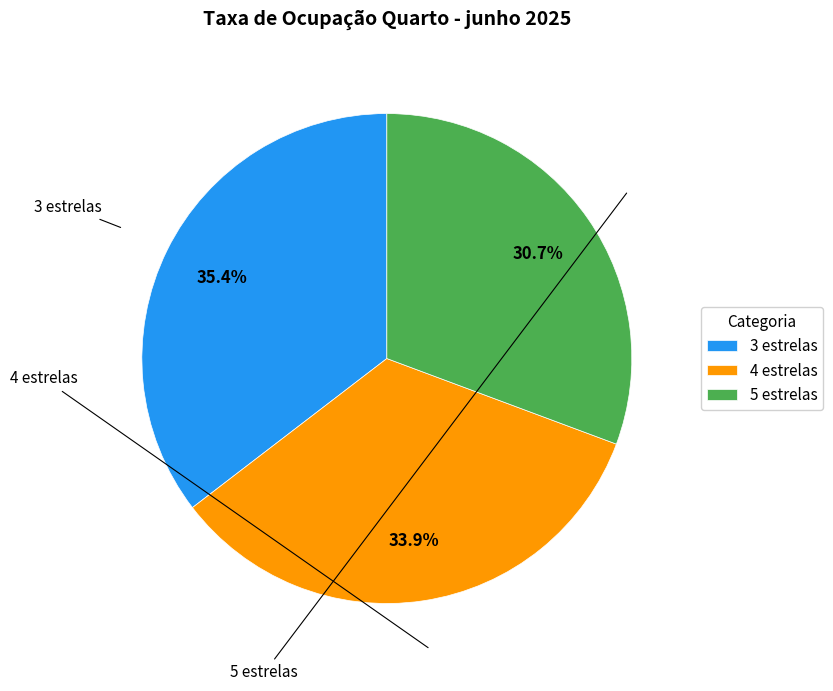

Rank the categories by value from lowest to highest.

5 estrelas, 4 estrelas, 3 estrelas